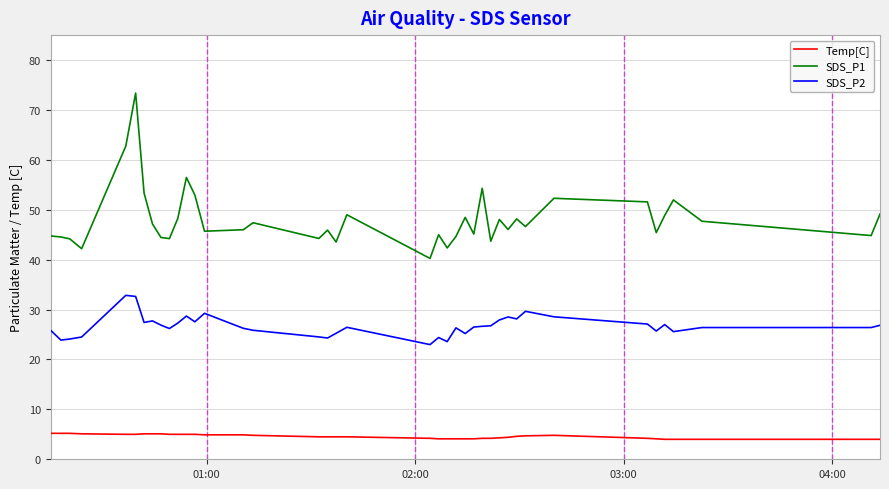

What is the lowest value of the SDS_P2 series?

23.0